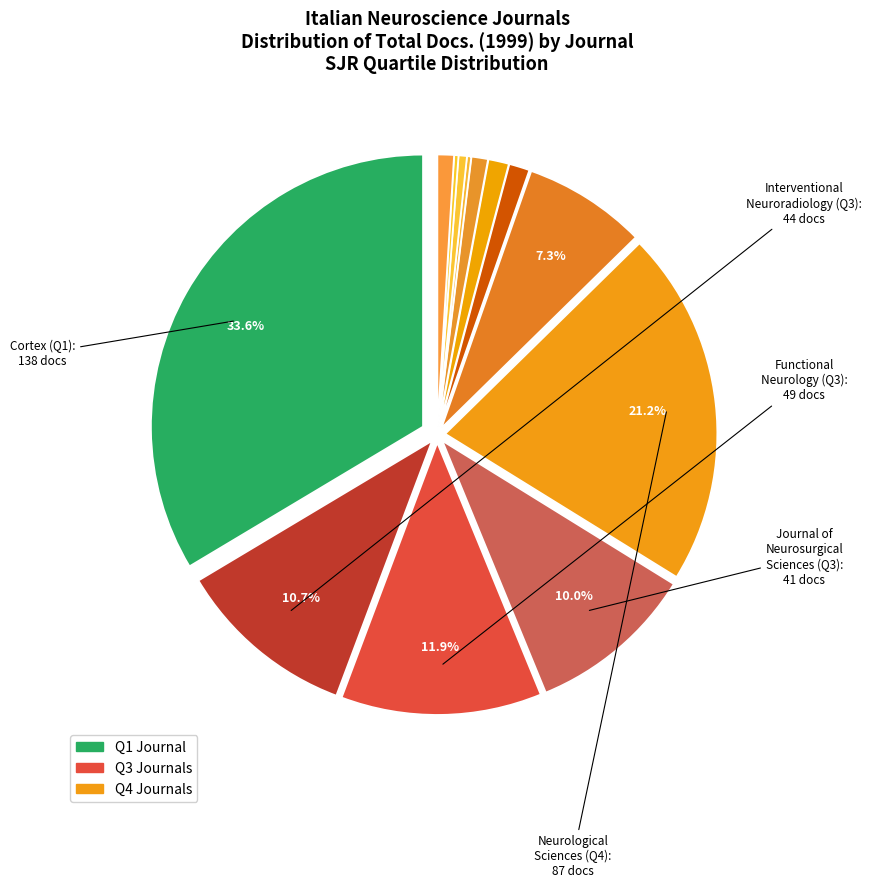

Is there any slice that represents more than half of the pie?

No